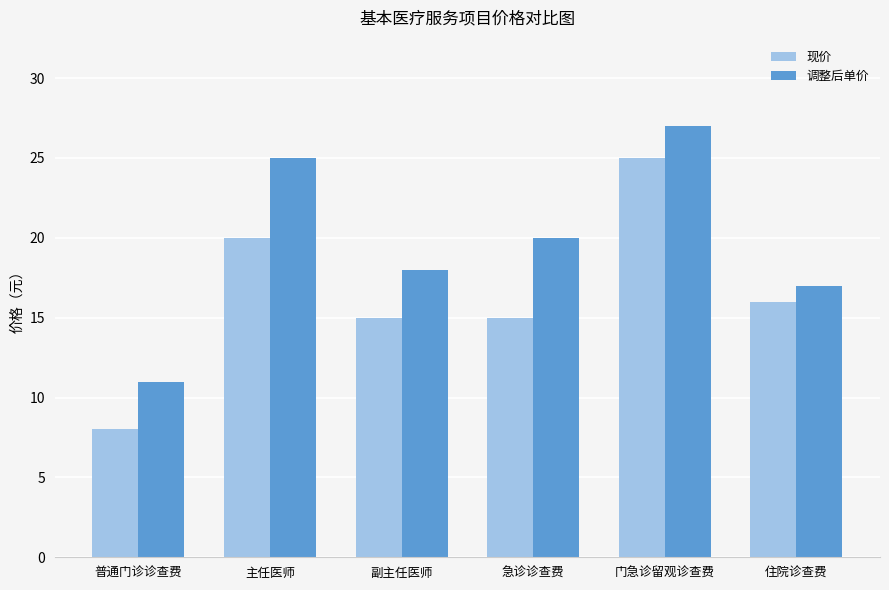

How many values in the 调整后单价 series are below 20?

3